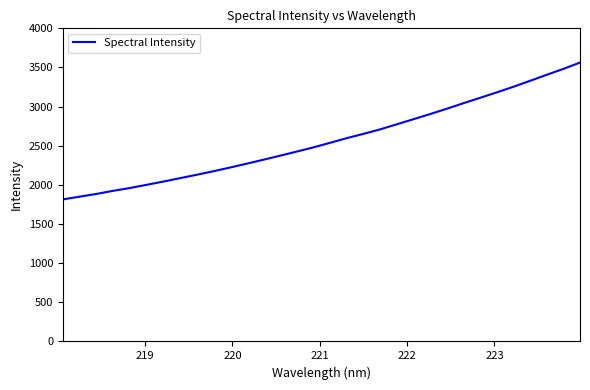

What is the smallest value displayed?

1814.5